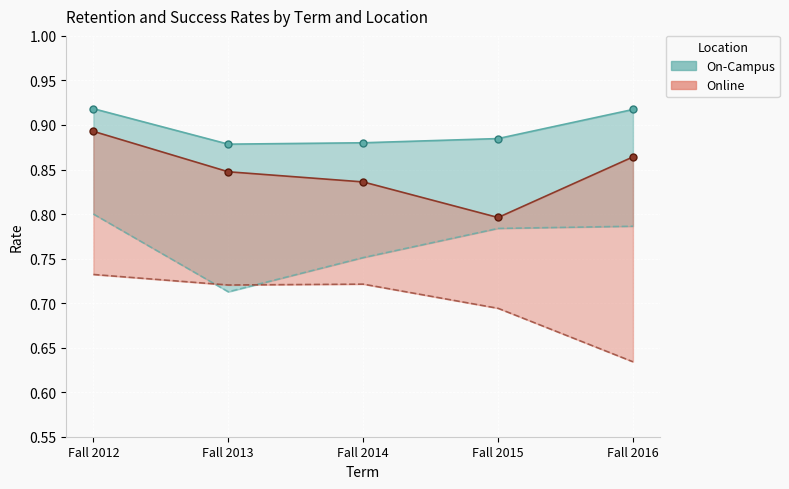

Between Fall 2013 and Fall 2016, which series saw the biggest shift?

Online Success Rate